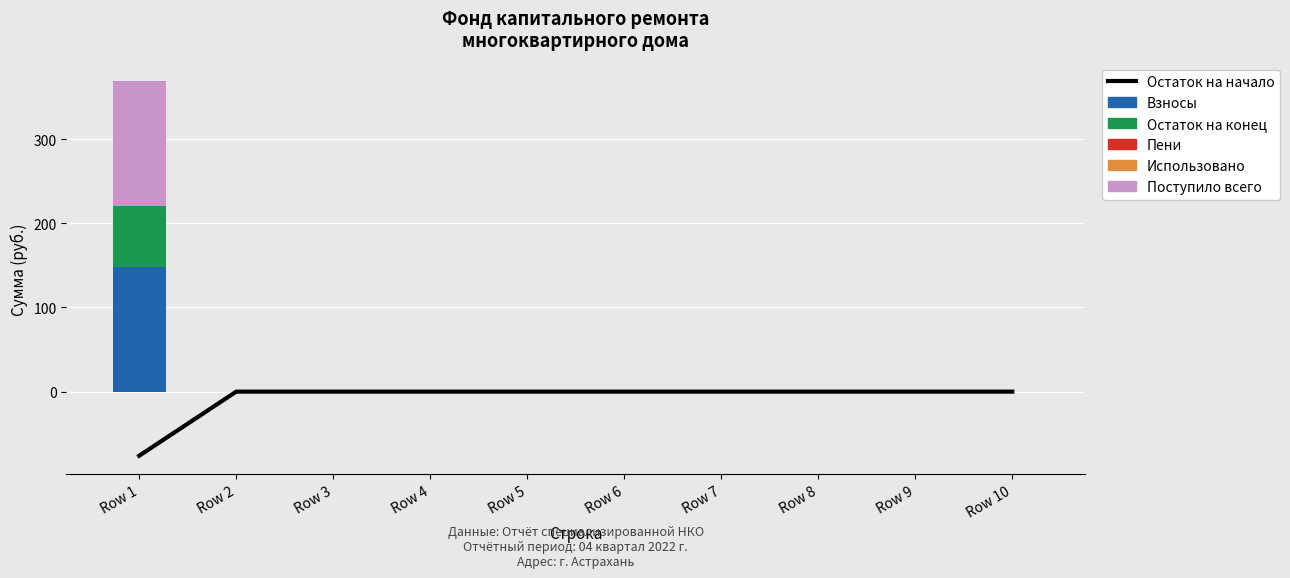

How many values in the Поступило всего series exceed 0?

1